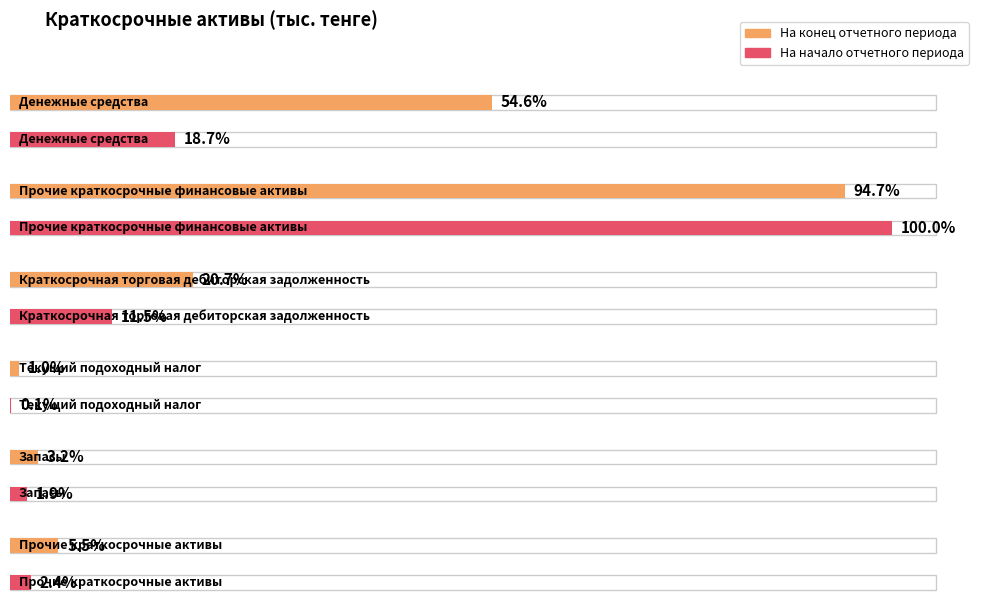

Reading right to left, list all the values displayed in this chart.

На конец отчетного периода: Прочие краткосрочные
активы=39858698.1	Запасы=23158985.5	Текущий подоходный
налог=7559337.2	Краткосрочная торговая
дебиторская задолженность=151022284.3	Прочие краткосрочные
финансовые активы=689409382.5	Денежные средства=397718950.4
На начало отчетного периода: Прочие краткосрочные
активы=17412878.0	Запасы=13689464.7	Текущий подоходный
налог=1009337.2	Краткосрочная торговая
дебиторская задолженность=84125236.8	Прочие краткосрочные
финансовые активы=728362500.0	Денежные средства=136450539.9